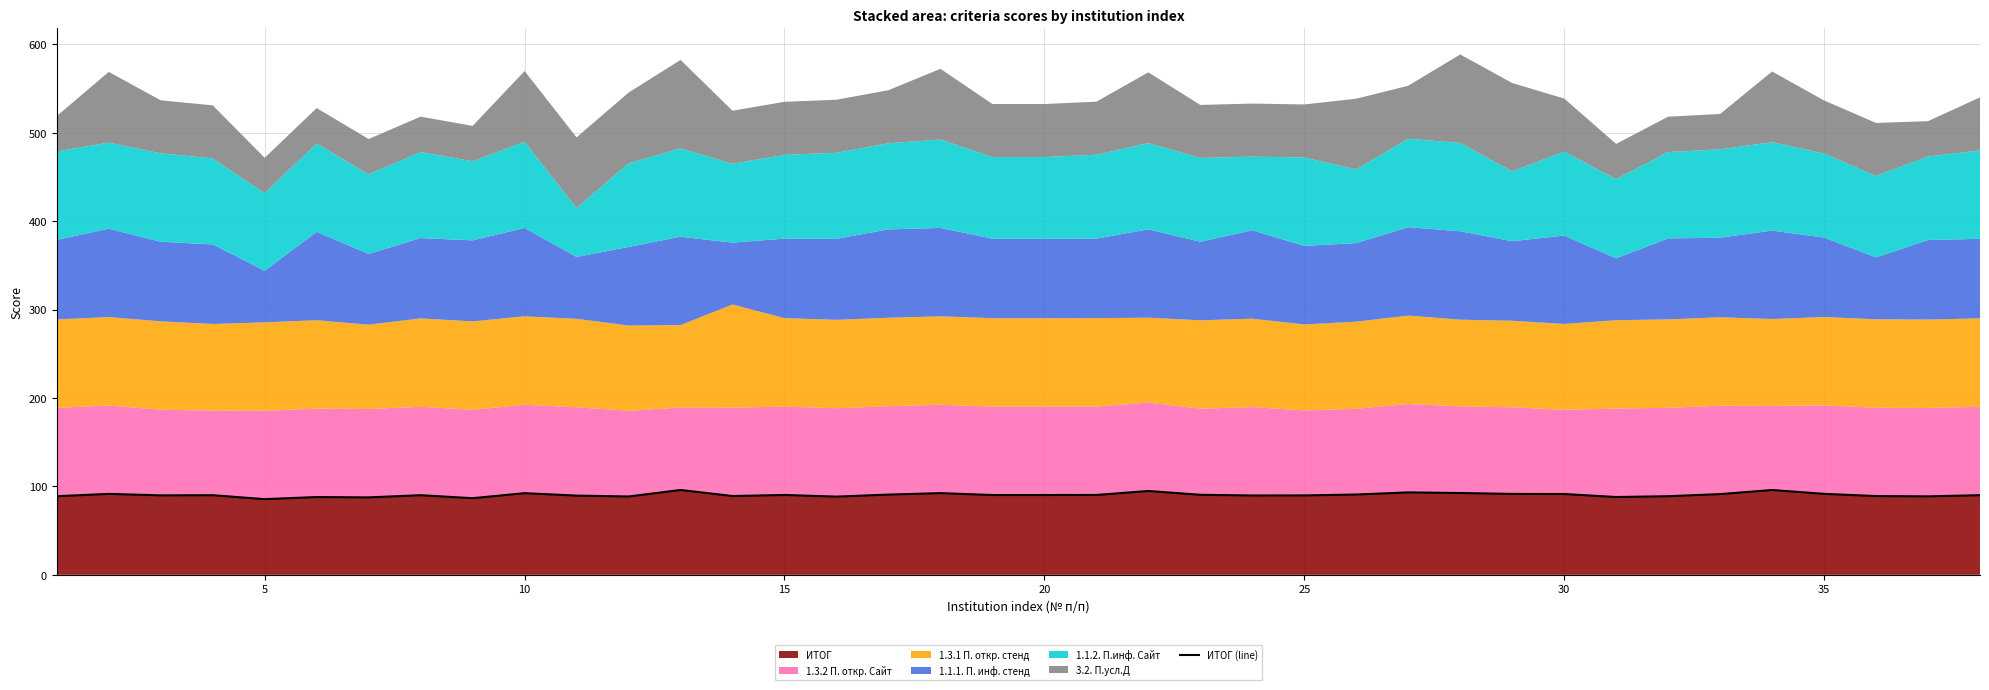

How many data points are less than 90?

16